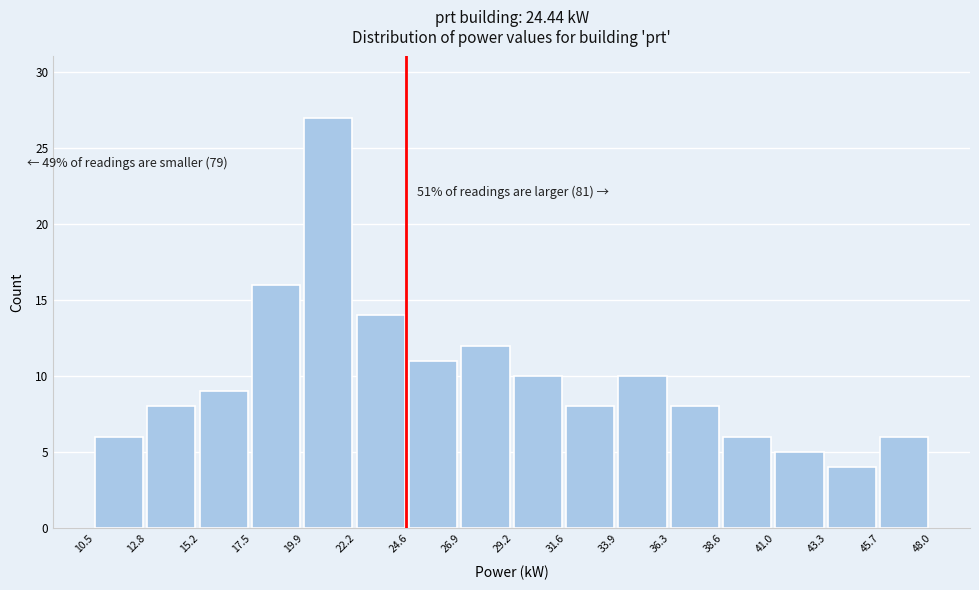

Which range on the x-axis has the tallest bar?

19.9 to 22.2